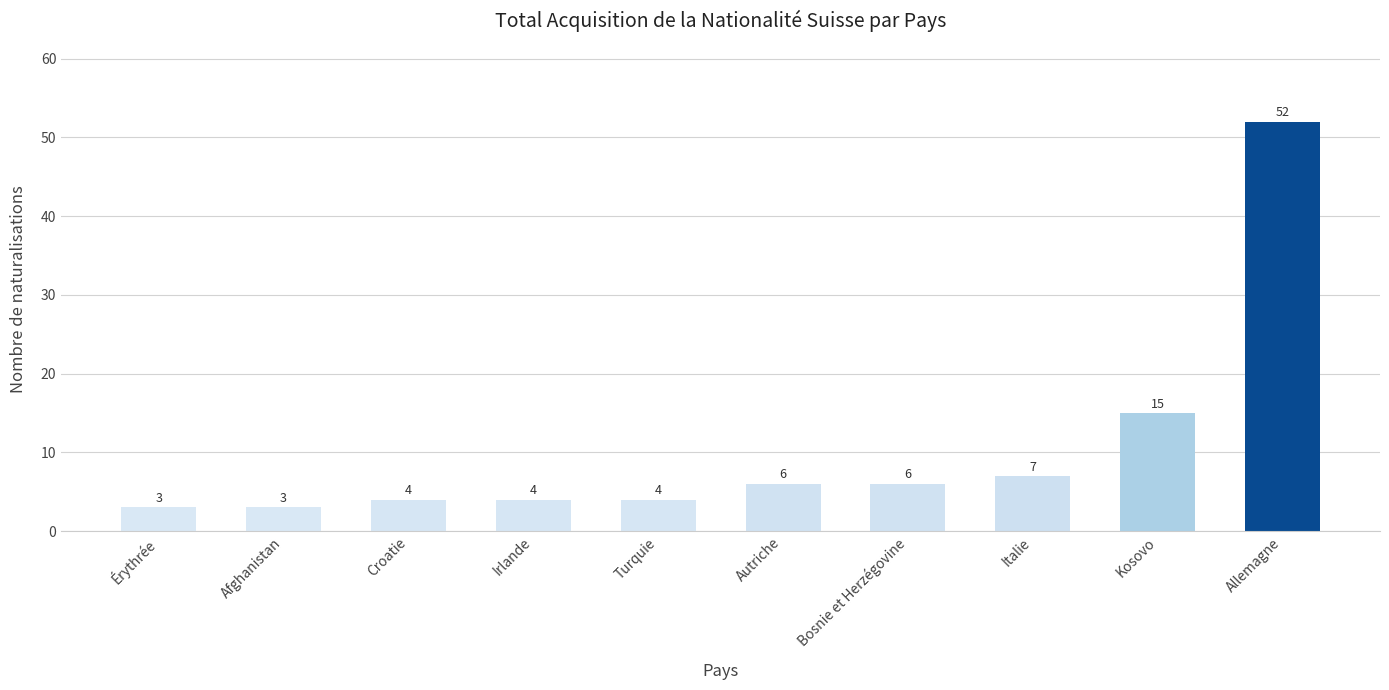

What is the sum of all values?

104